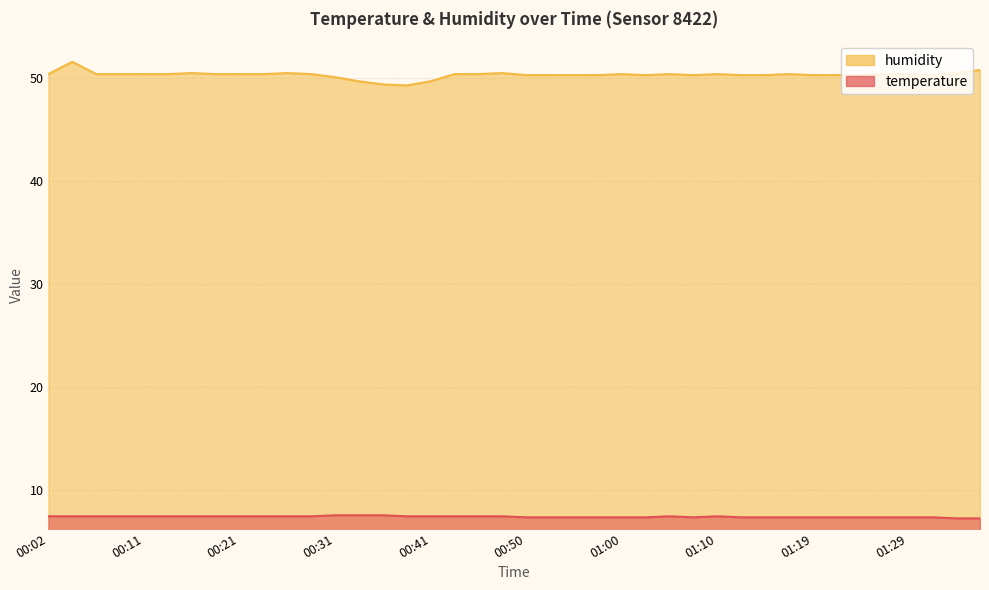

True or false: temperature has more than 0 points higher than both neighbors.

True